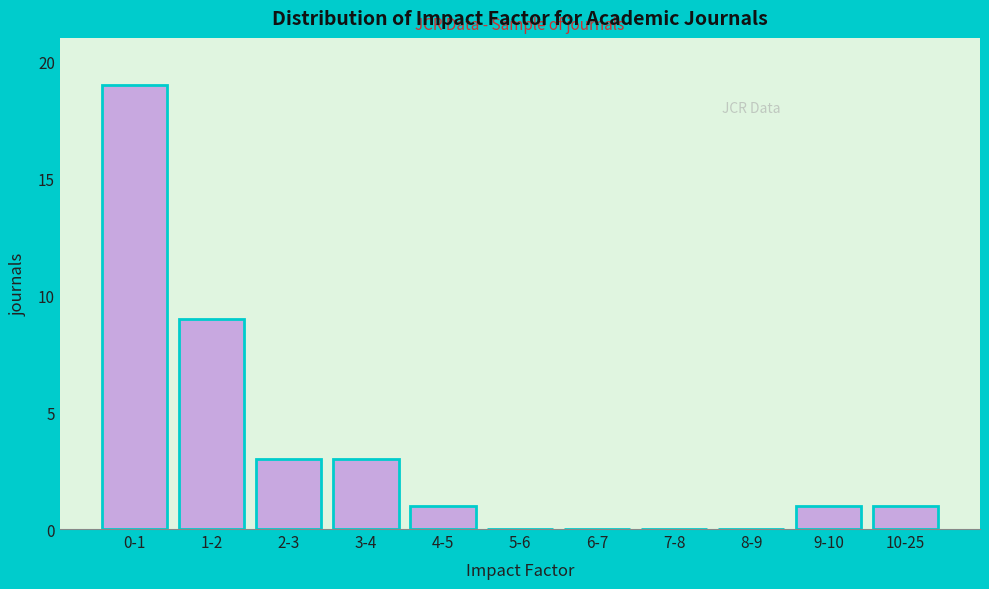

Reading left to right, extract all data points from this chart.

0-1=19	1-2=9	2-3=3	3-4=3	4-5=1	5-6=0	6-7=0	7-8=0	8-9=0	9-10=1	10-25=1